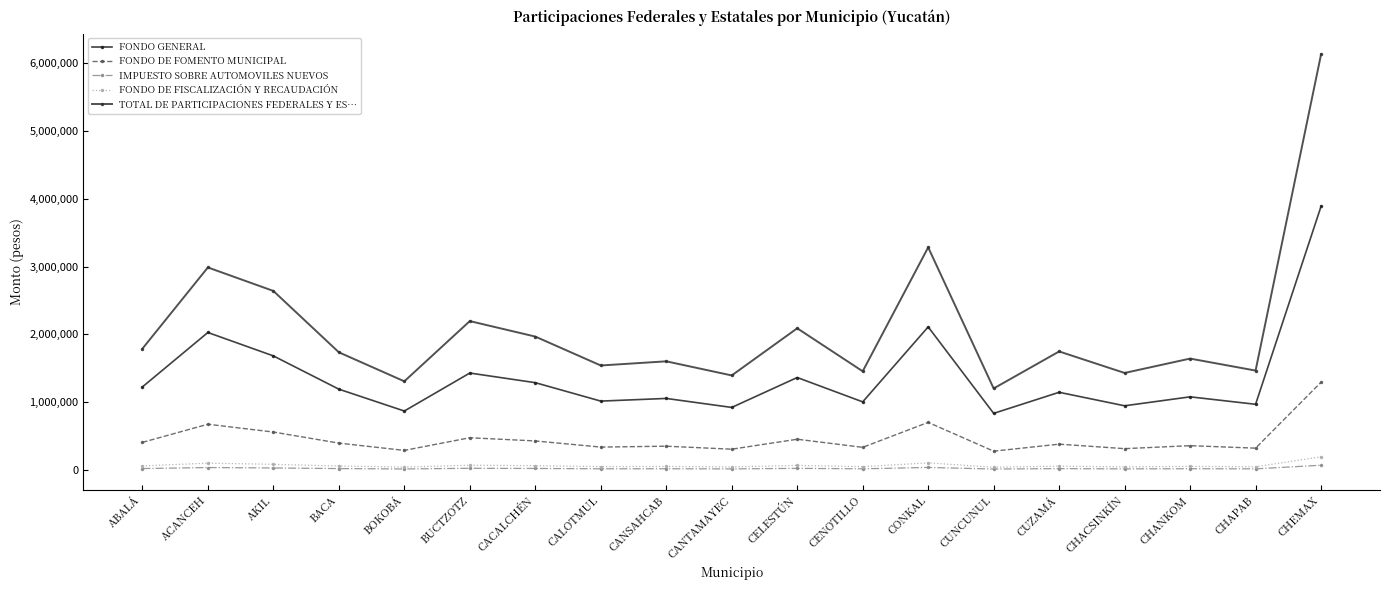

Reading left to right, extract all data points from this chart.

FONDO GENERAL: ABALÁ=1225450	ACANCEH=2027968	AKIL=1682859	BACA=1192455	BOKOBÁ=870121	BUCTZOTZ=1430224	CACALCHÉN=1288277	CALOTMUL=1016447	CANSAHCAB=1055832	CANTAMAYEC=923111	CELESTÚN=1364351	CENOTILLO=1005095	CONKAL=2110545	CUNCUNUL=835666	CUZAMÁ=1146306	CHACSINKÍN=947325	CHANKOM=1079344	CHAPAB=969448	CHEMAX=3887975
FONDO DE FOMENTO MUNICIPAL: ABALÁ=408144	ACANCEH=675427	AKIL=560487	BACA=397155	BOKOBÁ=289799	BUCTZOTZ=476345	CACALCHÉN=429069	CALOTMUL=338534	CANSAHCAB=351652	CANTAMAYEC=307448	CELESTÚN=454406	CENOTILLO=334753	CONKAL=702930	CUNCUNUL=278324	CUZAMÁ=381785	CHACSINKÍN=315512	CHANKOM=359482	CHAPAB=322881	CHEMAX=1294914
IMPUESTO SOBRE AUTOMOVILES NUEVOS: ABALÁ=22364	ACANCEH=37010	AKIL=30712	BACA=21762	BOKOBÁ=15880	BUCTZOTZ=26101	CACALCHÉN=23511	CALOTMUL=18550	CANSAHCAB=19269	CANTAMAYEC=16847	CELESTÚN=24899	CENOTILLO=18343	CONKAL=38517	CUNCUNUL=15251	CUZAMÁ=20920	CHACSINKÍN=17289	CHANKOM=19698	CHAPAB=17692	CHEMAX=70955
FONDO DE FISCALIZACIÓN Y RECAUDACIÓN: ABALÁ=61489	ACANCEH=101757	AKIL=84441	BACA=59834	BOKOBÁ=43660	BUCTZOTZ=71764	CACALCHÉN=64642	CALOTMUL=51002	CANSAHCAB=52979	CANTAMAYEC=46319	CELESTÚN=68459	CENOTILLO=50433	CONKAL=105901	CUNCUNUL=41931	CUZAMÁ=57518	CHACSINKÍN=47534	CHANKOM=54158	CHAPAB=48644	CHEMAX=195087
TOTAL DE PARTICIPACIONES FEDERALES Y ES…: ABALÁ=1789376	ACANCEH=2986844	AKIL=2640515	BACA=1736032	BOKOBÁ=1308030	BUCTZOTZ=2196026	CACALCHÉN=1967796	CALOTMUL=1541533	CANSAHCAB=1602890	CANTAMAYEC=1394798	CELESTÚN=2089995	CENOTILLO=1455945	CONKAL=3282981	CUNCUNUL=1202942	CUZAMÁ=1748329	CHACSINKÍN=1431514	CHANKOM=1643299	CHAPAB=1466536	CHEMAX=6128457